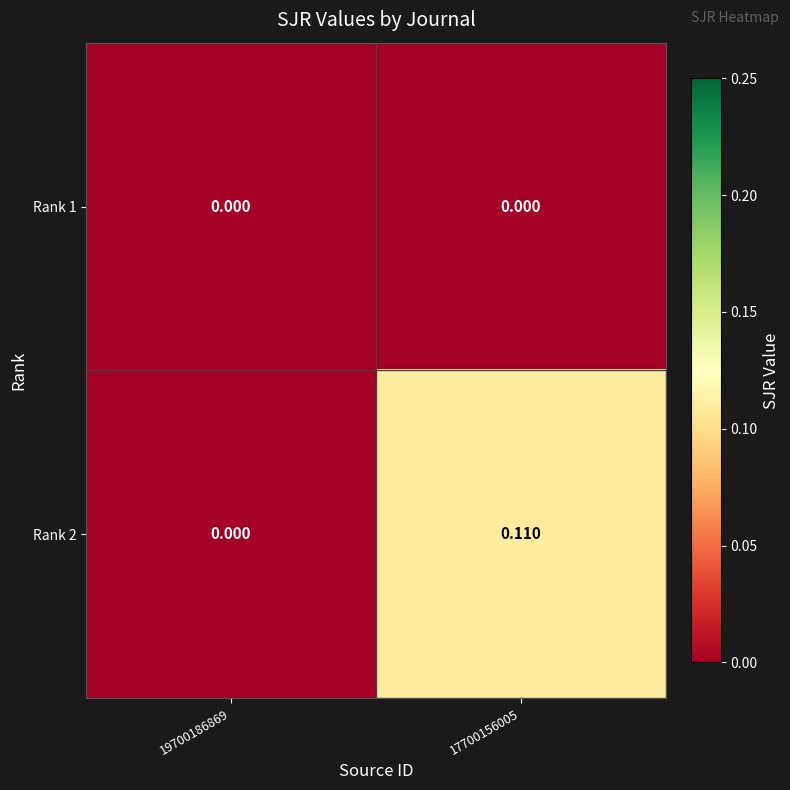

How many values in the Rank 2 series exceed 0?

1